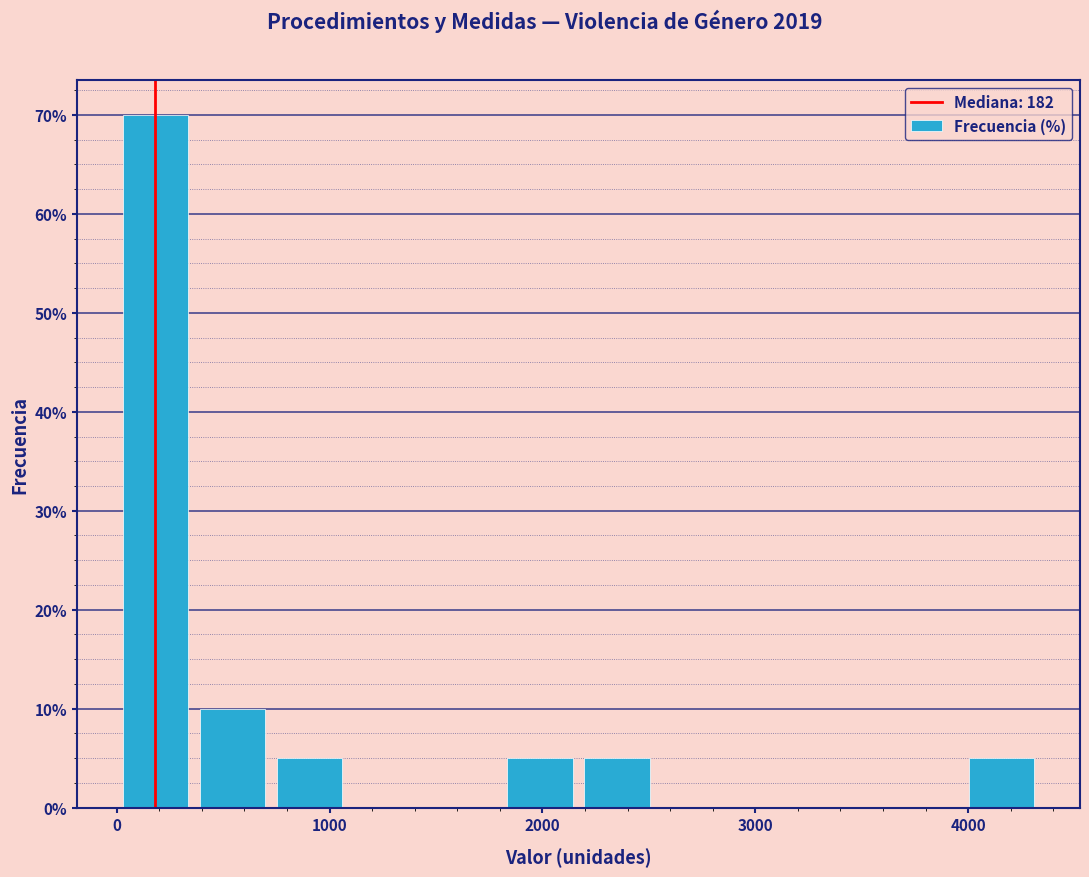

Around what value on the x-axis is the tallest bar? Give the approximate position of its centre, as read against the axis.

200